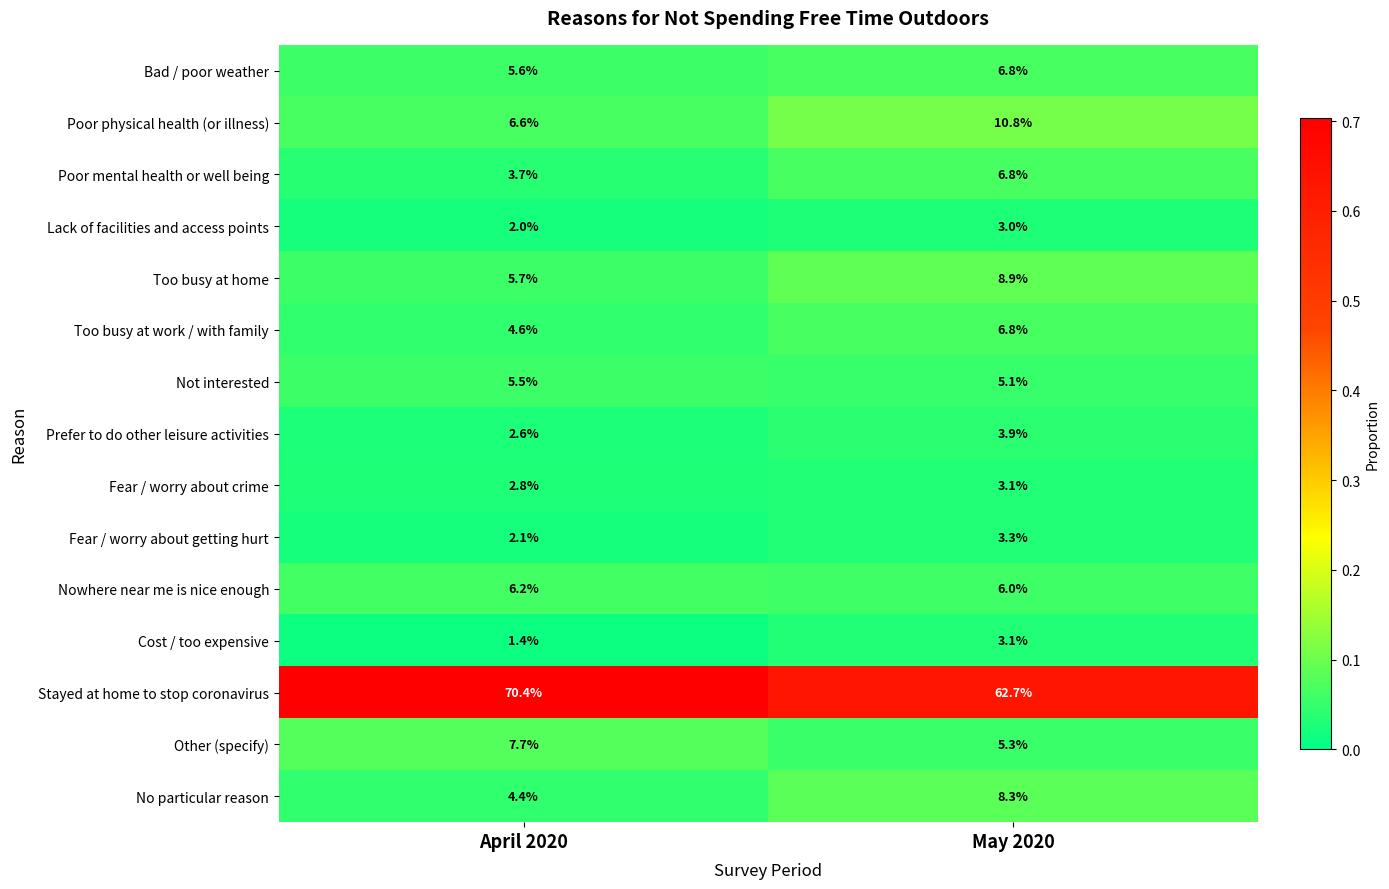

True or false: Not interested has a value of 8.5 at April 2020.

False